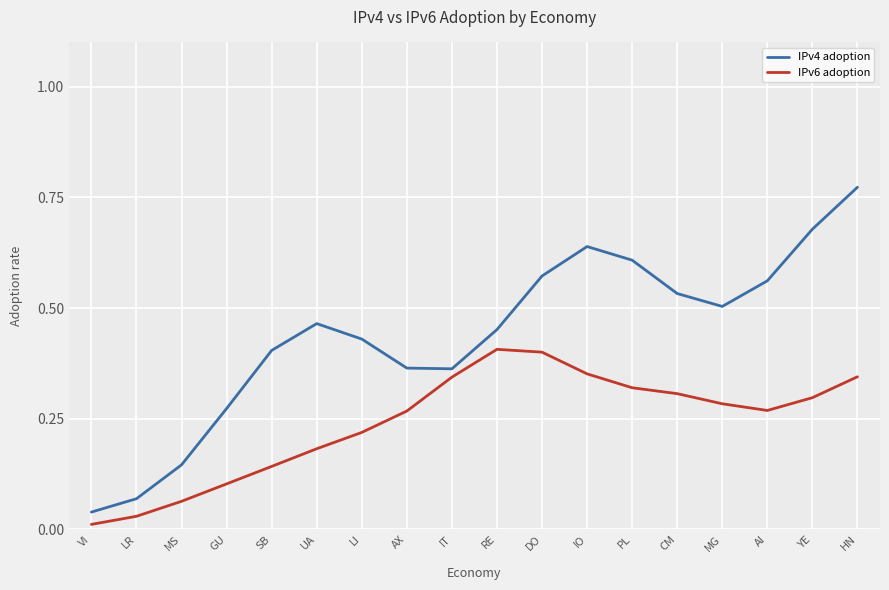

Between RE and IO, which series saw the biggest shift?

IPv4 adoption